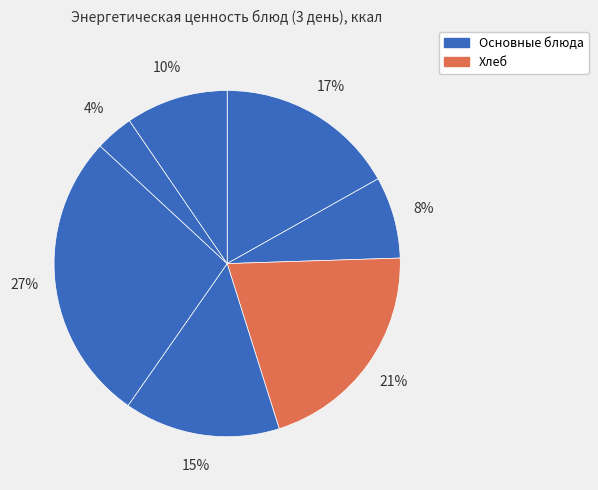

To the nearest percent, what is the average slice percentage?

14%